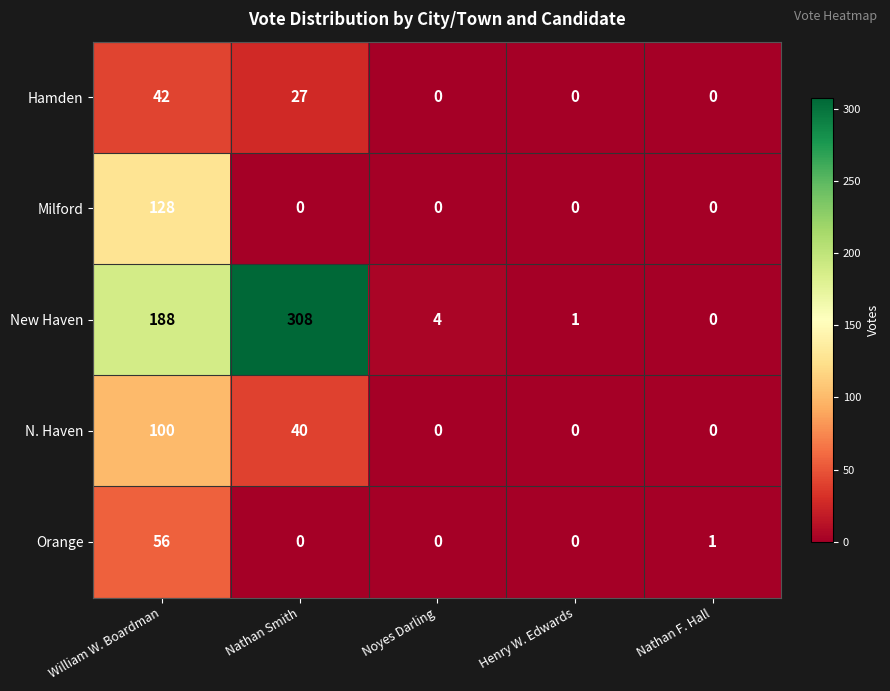

Is the value of N. Haven at Nathan F. Hall greater than the value of New Haven at William W. Boardman?

No